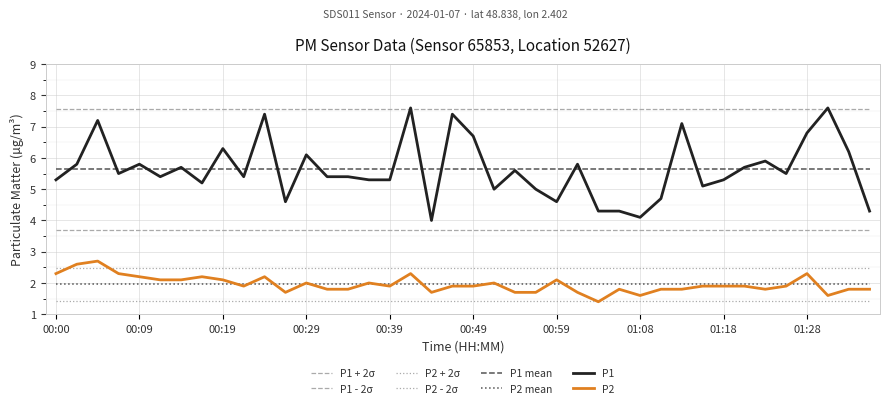

Rank the categories by P2 value from lowest to highest.

01:03, 01:08, 01:30, 00:27, 00:44, 00:54, 00:56, 01:01, 00:32, 00:34, 01:06, 01:11, 01:13, 01:23, 01:33, 01:35, 00:22, 00:39, 00:46, 00:49, 01:16, 01:18, 01:21, 01:26, 00:29, 00:36, 00:51, 00:12, 00:14, 00:19, 00:59, 00:09, 00:17, 00:24, 00:00, 00:07, 00:41, 01:28, 00:02, 00:05